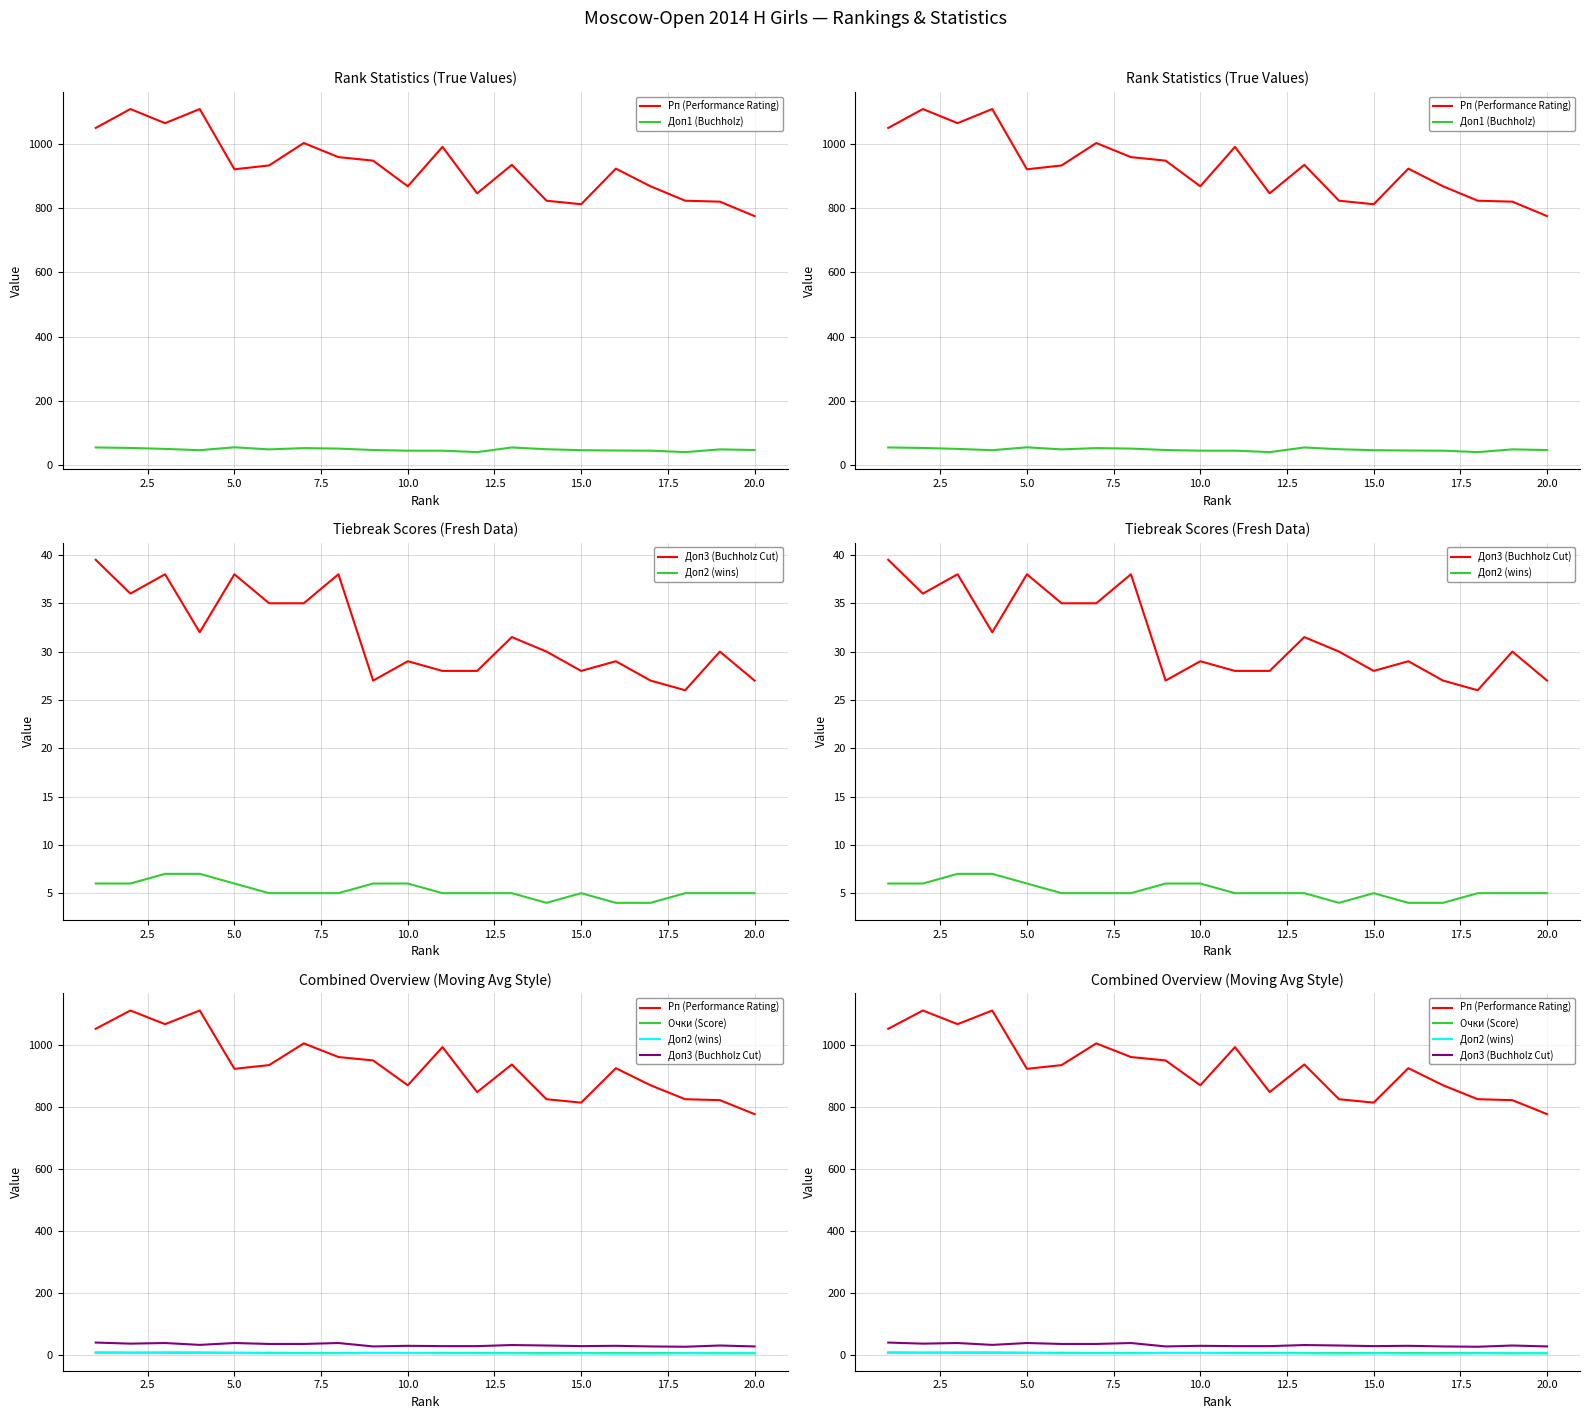

At how many categories does at least one series exceed 391?

20